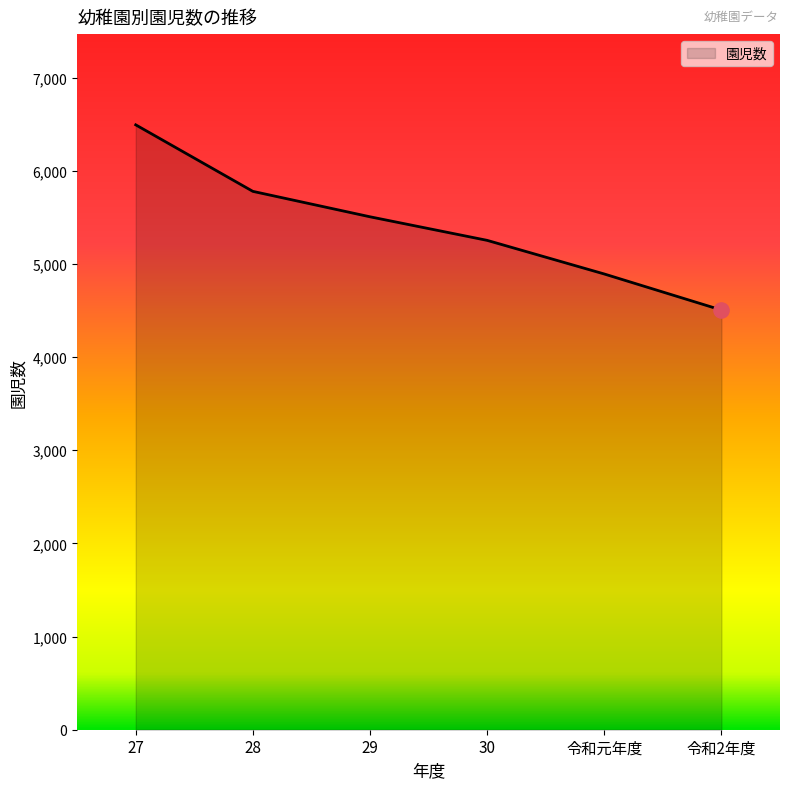

What is the ratio of the value at 令和2年度 to the value at 29?

0.8